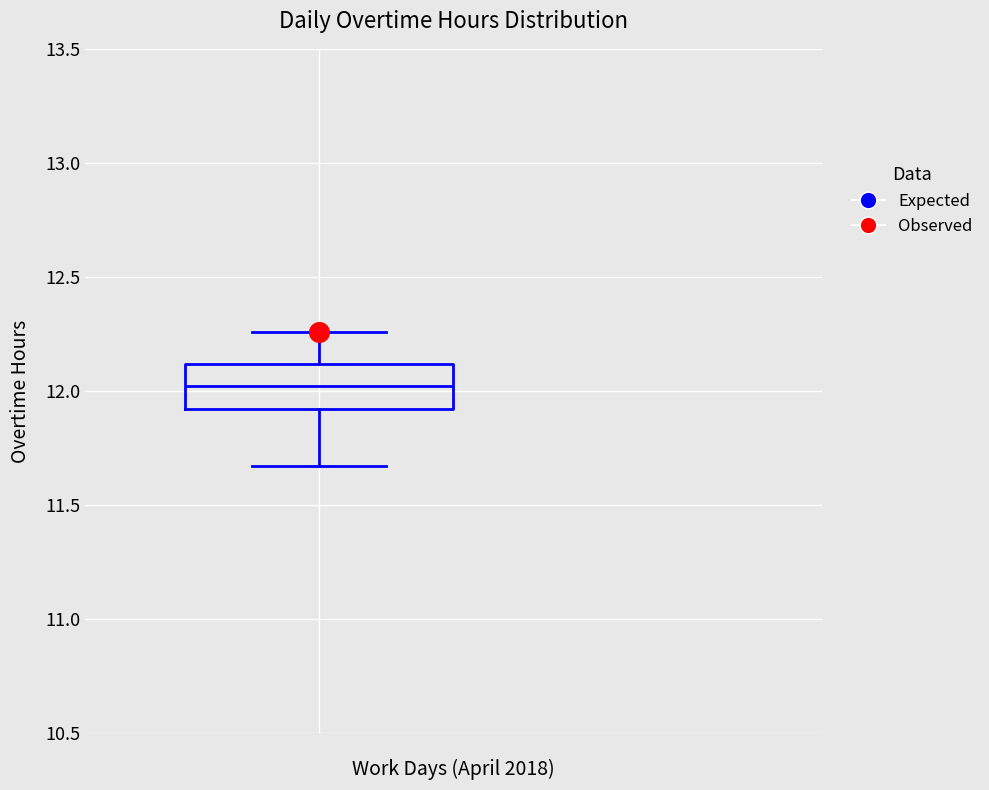

Transcribe this box plot: give where the median line is, the range the box spans, and where the two whiskers end, as read against the y-axis. The values are not printed on the chart, so give them approximately, as read against the axis.

median 12.00, box 11.90 to 12.10, whiskers 11.65 to 12.25